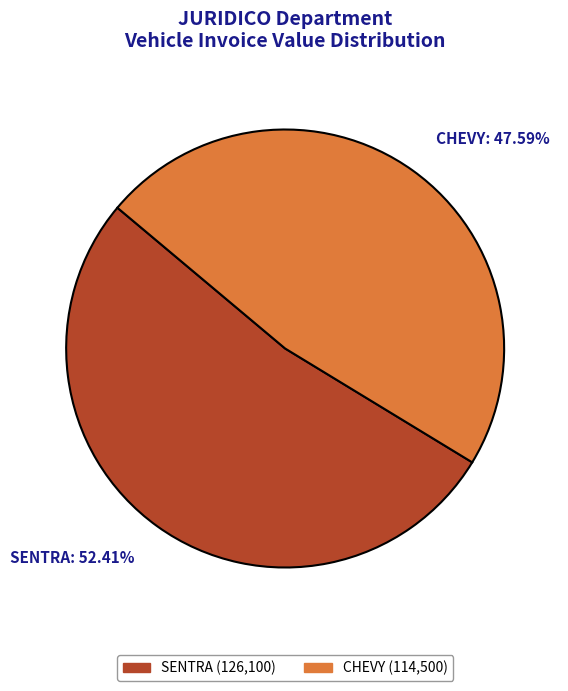

Is it true that SENTRA is 52% of the pie?

True